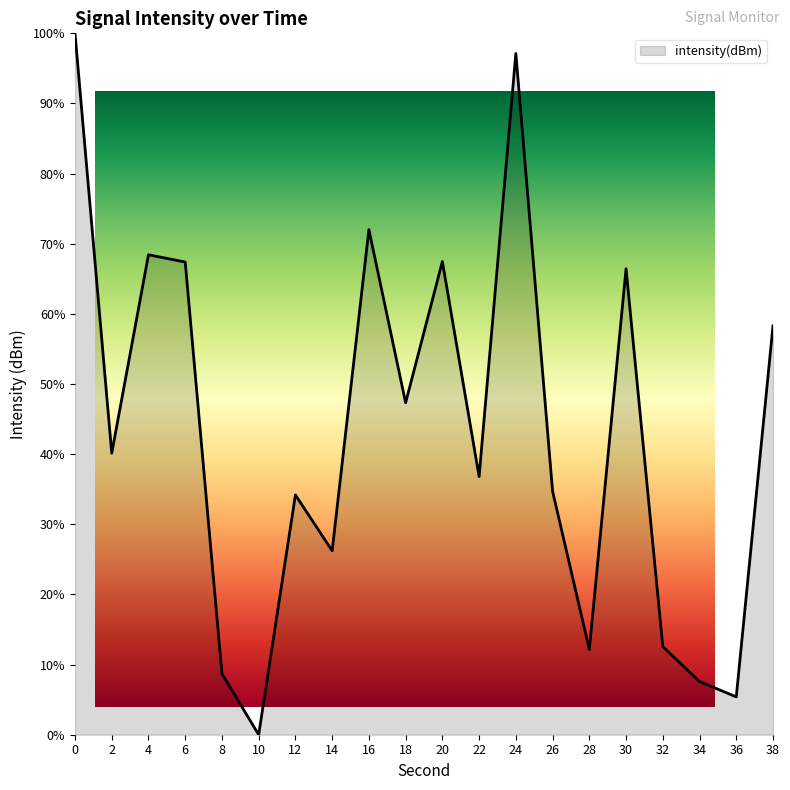

The value at 6 is 67.4. True or false?

True